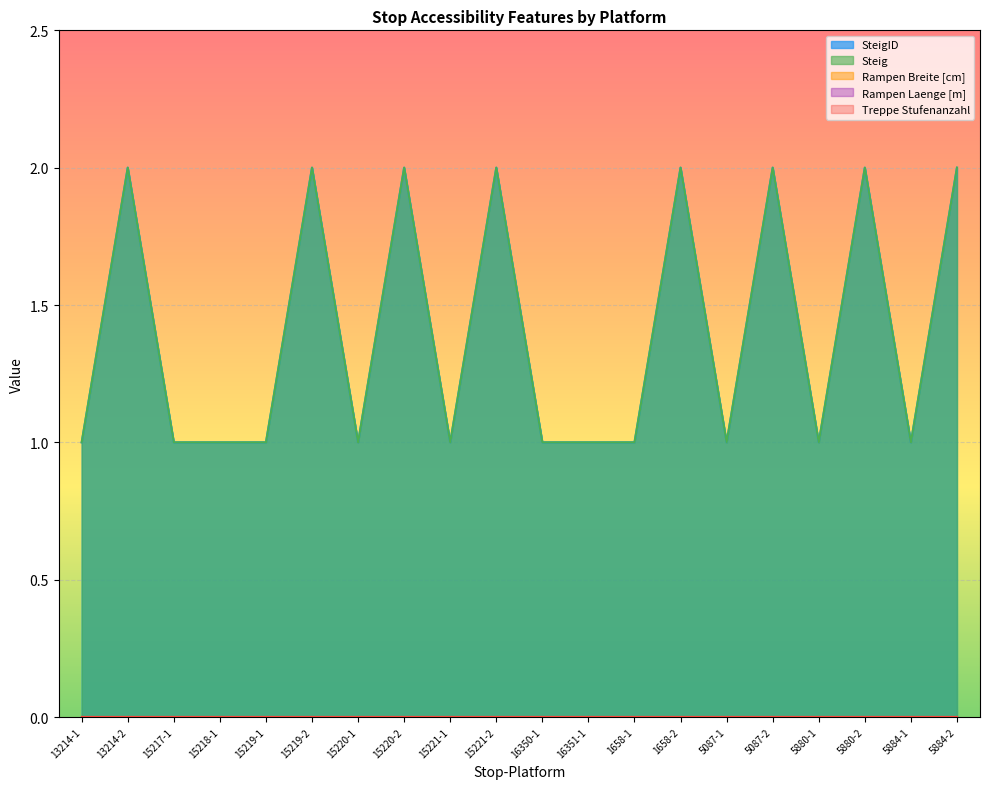

True or false: Steig and SteigID cross at least once.

False